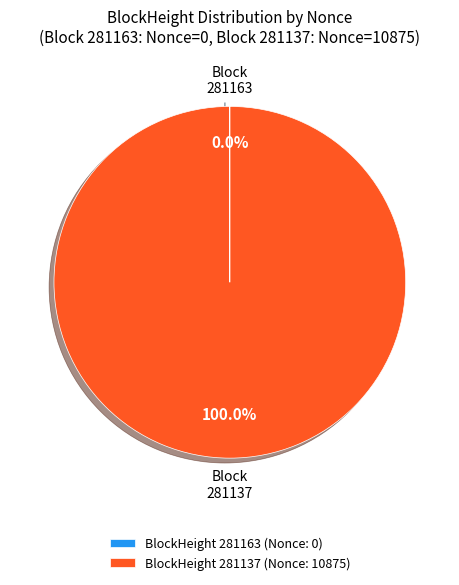

Which slice is the largest?

BlockHeight 281137 (Nonce: 10875)